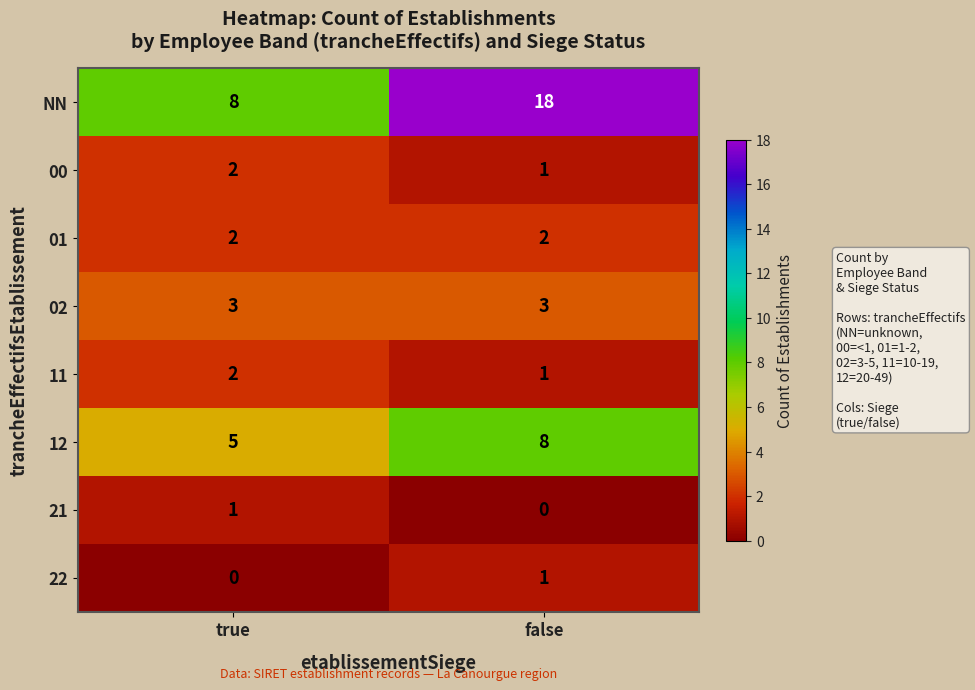

What is the sum of the NN values at false and true?

26